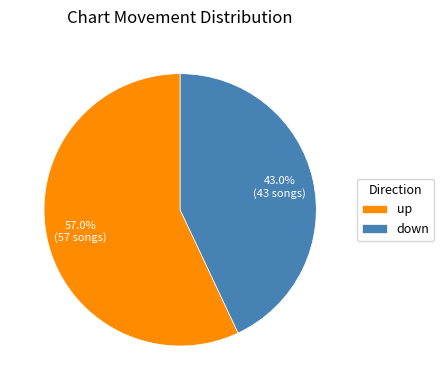

To the nearest percent, what is the average slice percentage?

50%